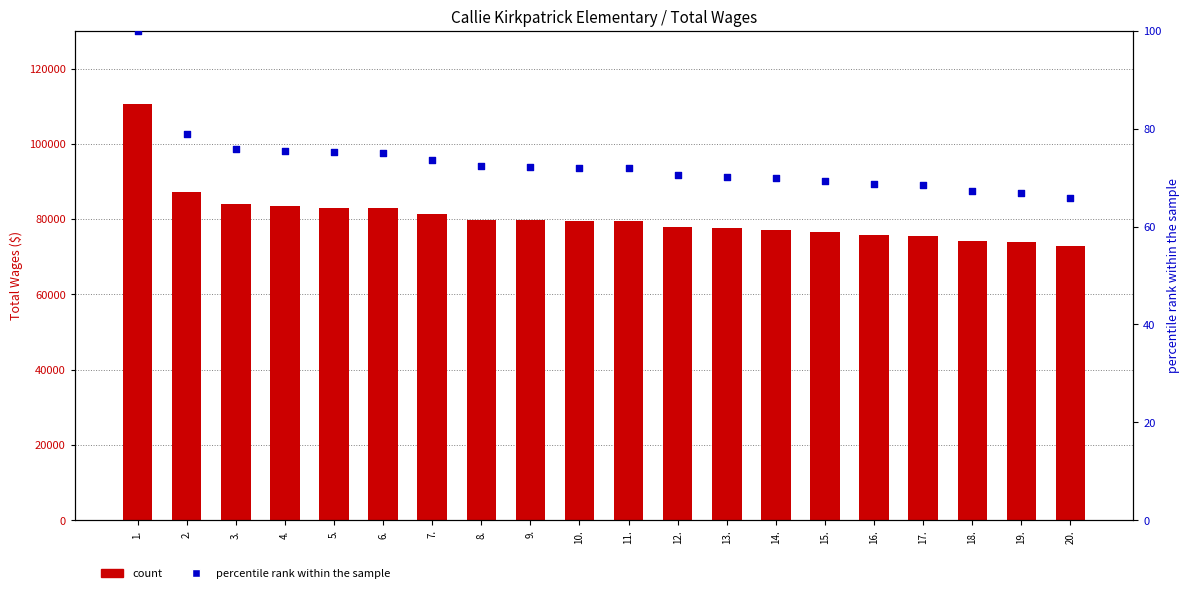

At which category is the sum across all series the highest?

1.